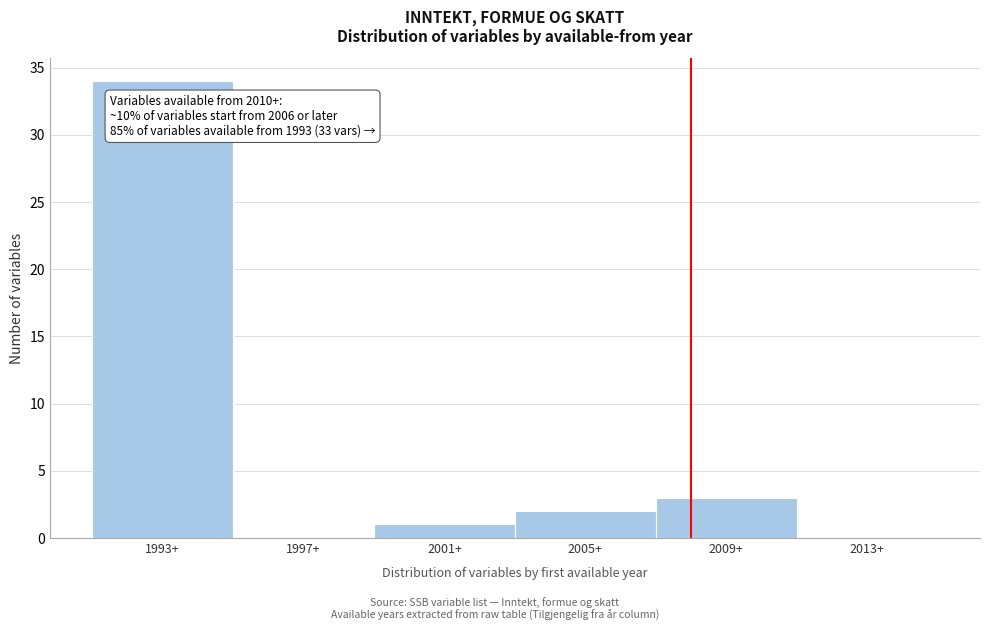

Reading right to left, list all the values displayed in this chart.

2013+=0	2009+=3	2005+=2	2001+=1	1997+=0	1993+=34